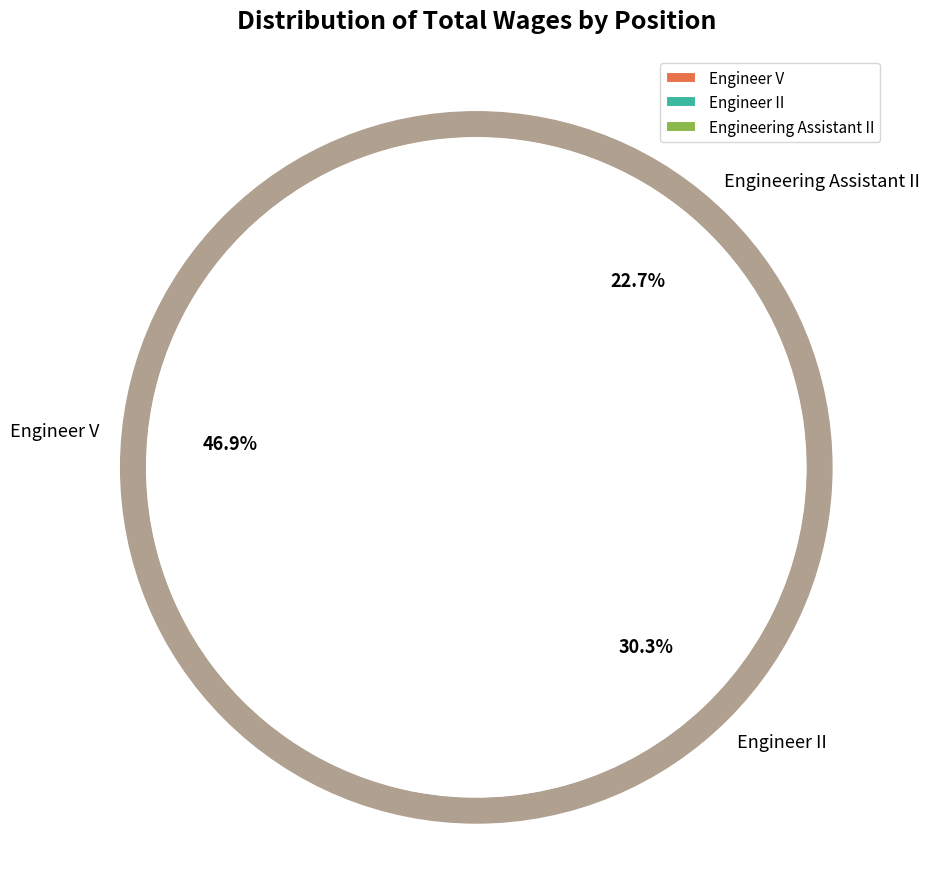

What percentage is the Engineer V slice, to the nearest percent?

47%